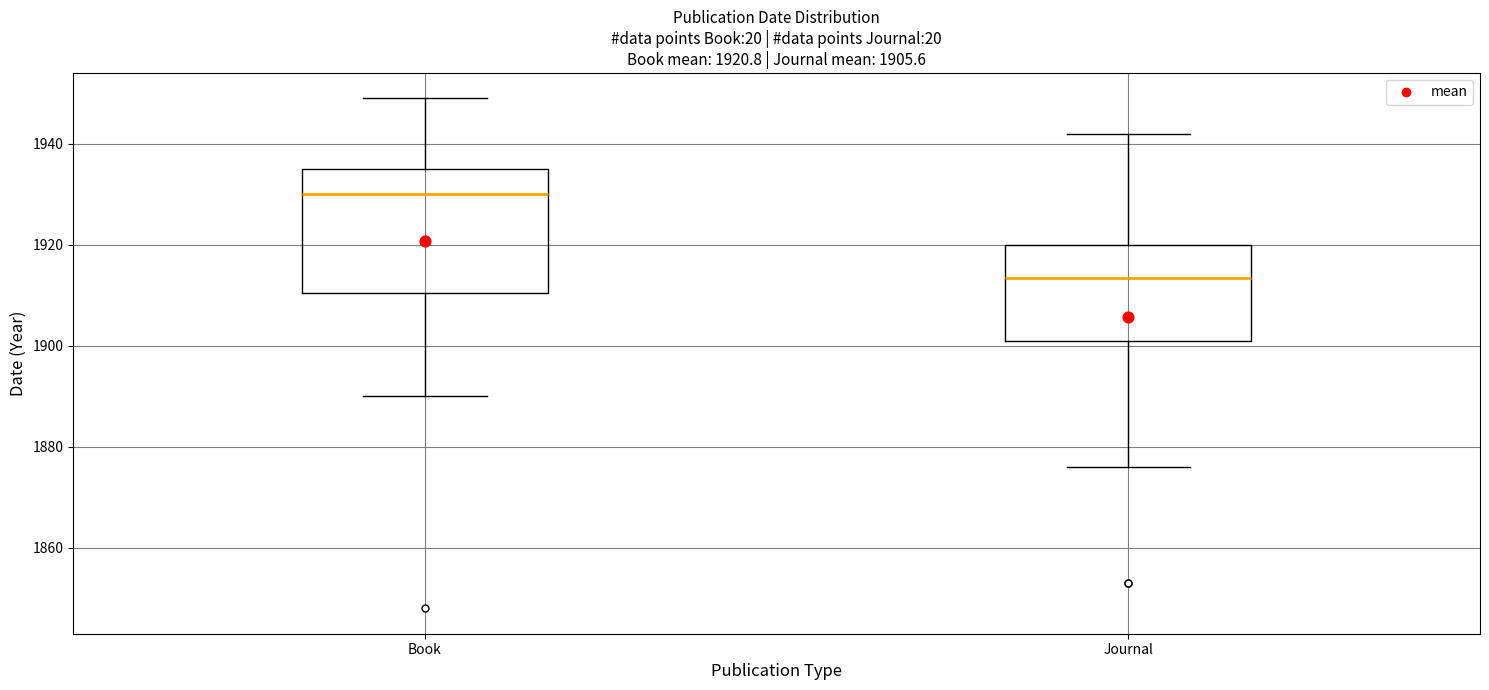

Which box has the highest median line?

Book